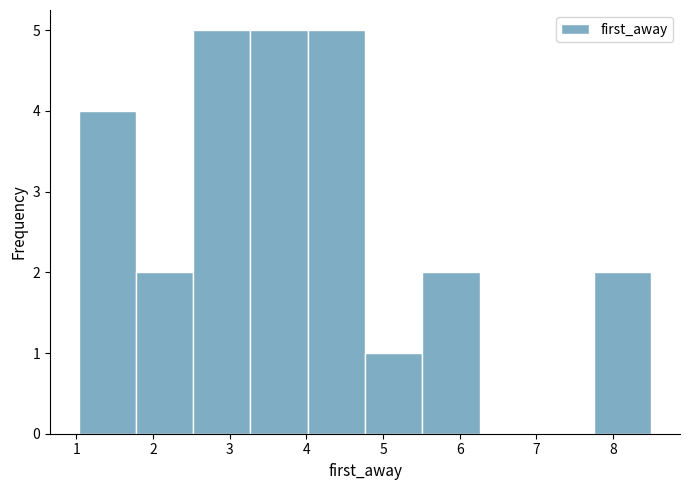

How tall is the bar that spans 2.5 to 3.3 on the x-axis? Neither the bar edges nor the heights are printed on the chart, so give them approximately, as read against the axes.

5